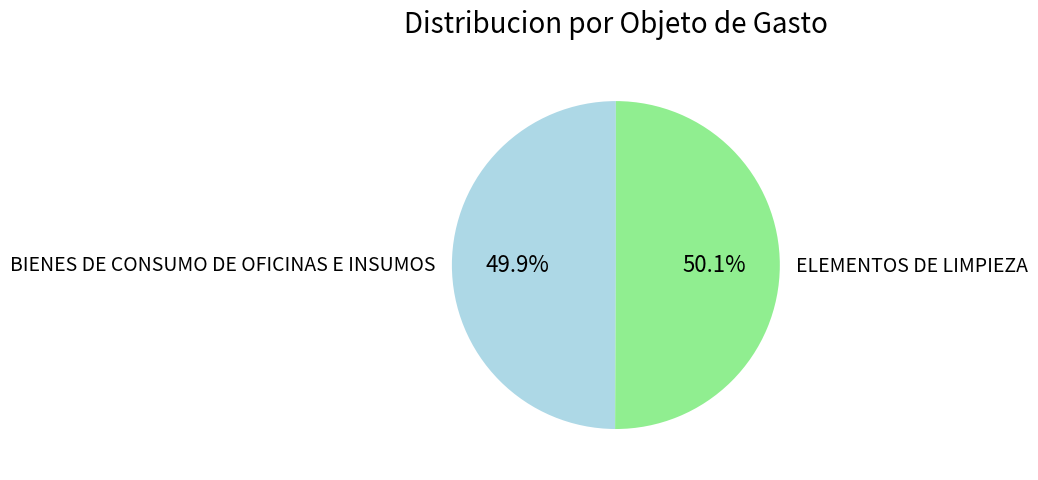

What percentage is NOT represented by BIENES DE CONSUMO DE OFICINAS E INSUMOS?

50.1%